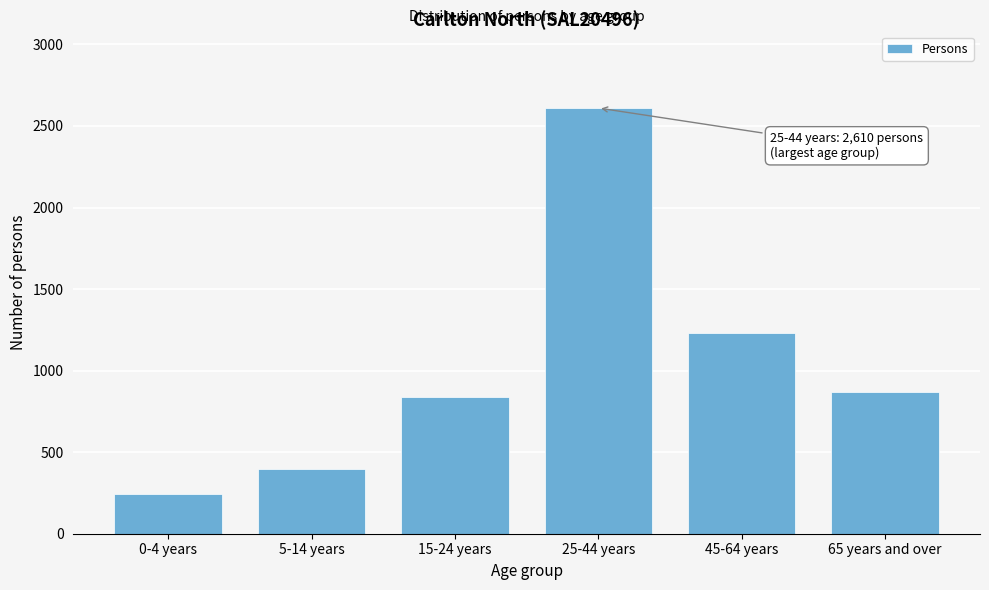

Reading left to right, list all the values displayed in this chart.

241	394	838	2610	1229	866